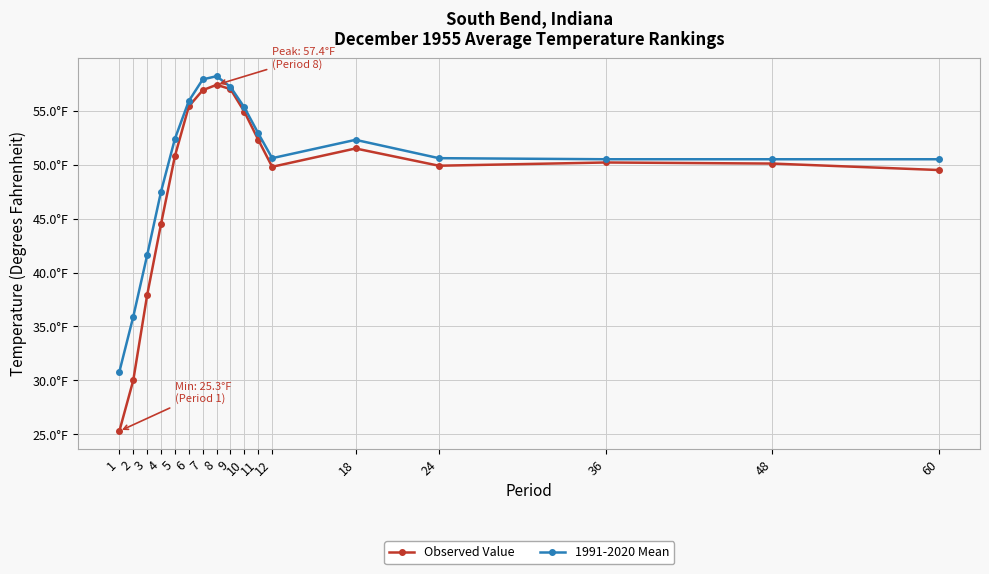

What is the average value of the 1991-2020 Mean series?

50.0